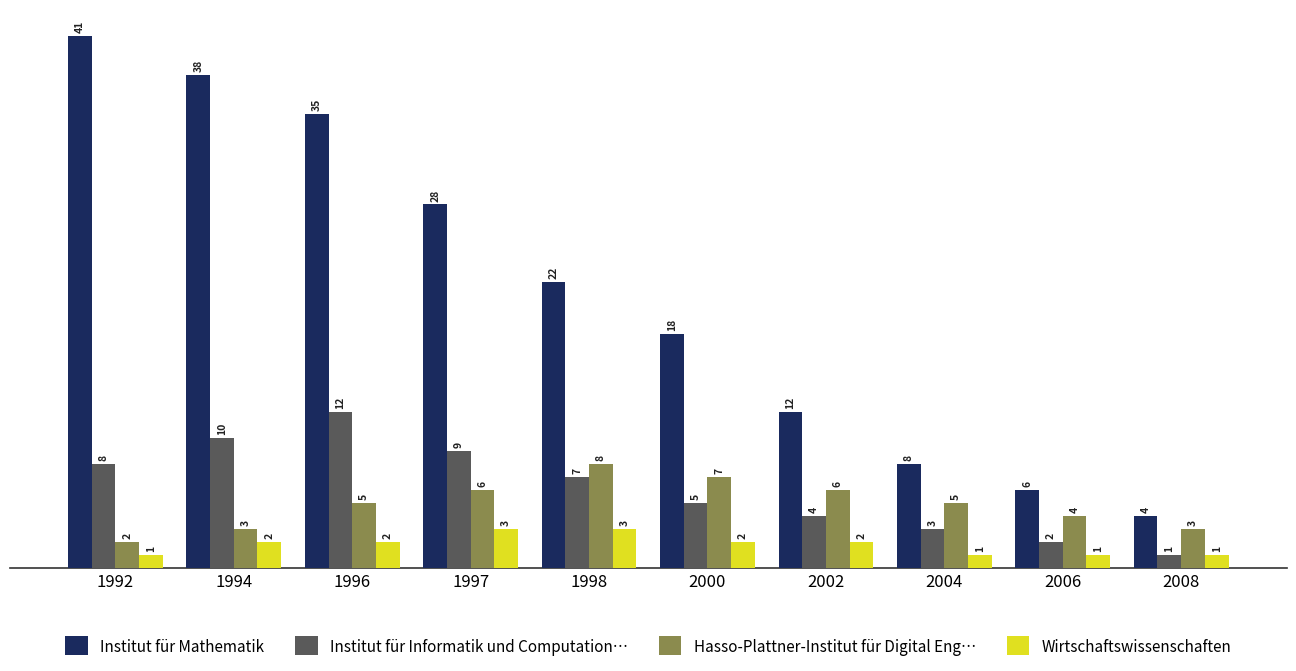

What is the value of the Institut für Mathematik bar at the 7th from the left?

12